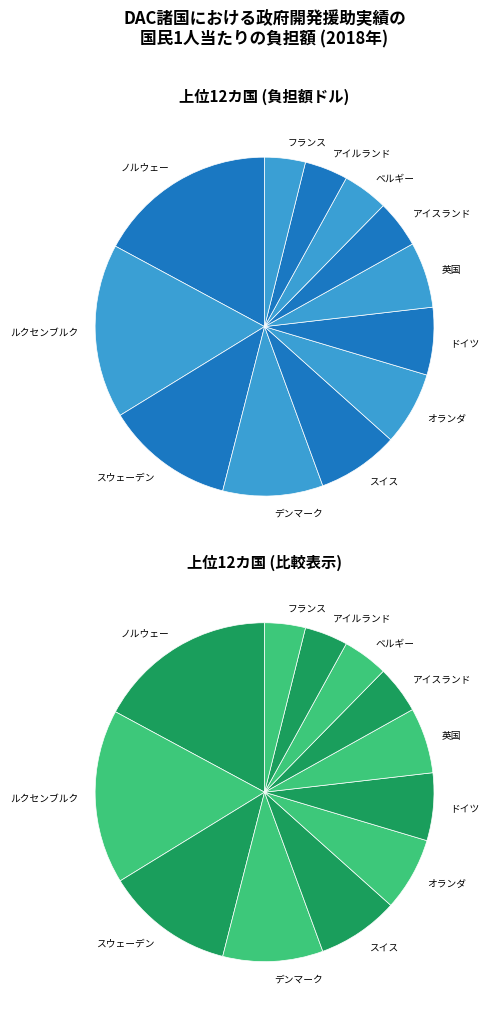

To the nearest percent, what portion does ベルギー represent?

4%